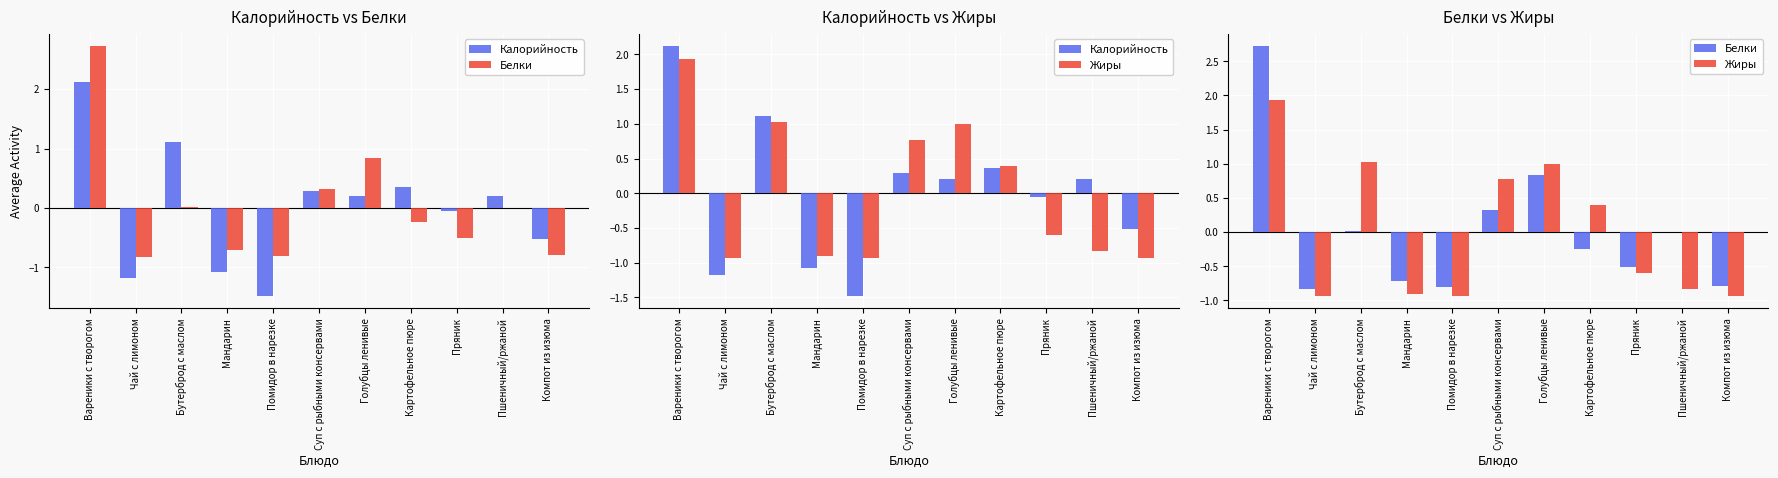

What is the difference between the Белки values at Голубцы ленивые and Компот из изюма?

1.6